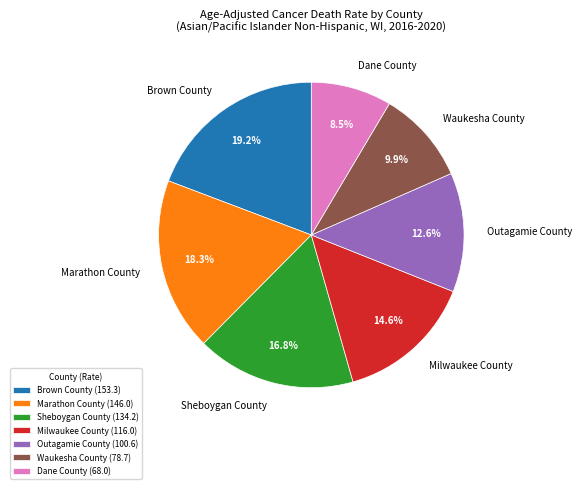

What percentage is the Outagamie County slice, to the nearest percent?

13%